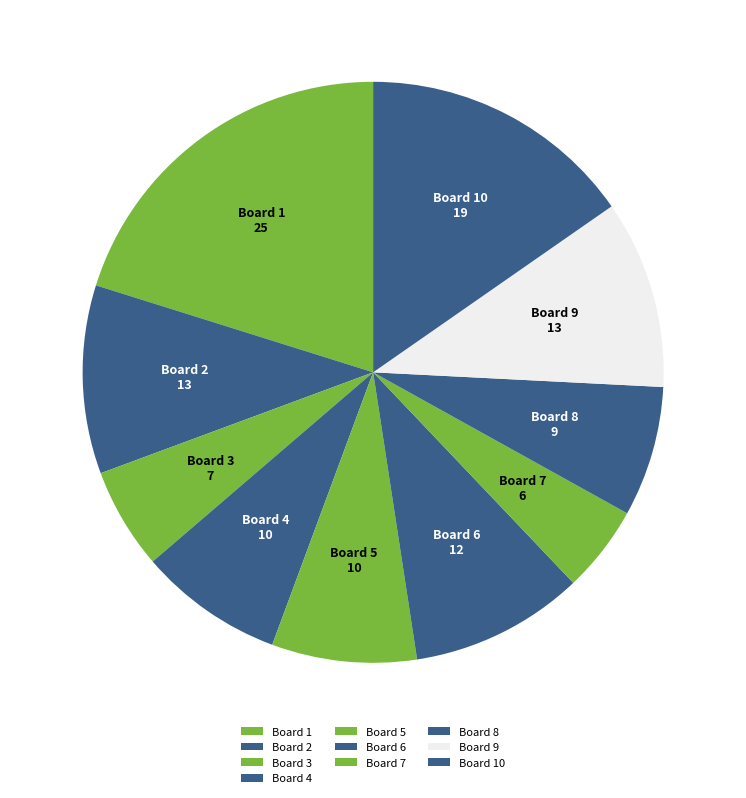

Is the sum of Board 9 and Board 3 greater than half?

No